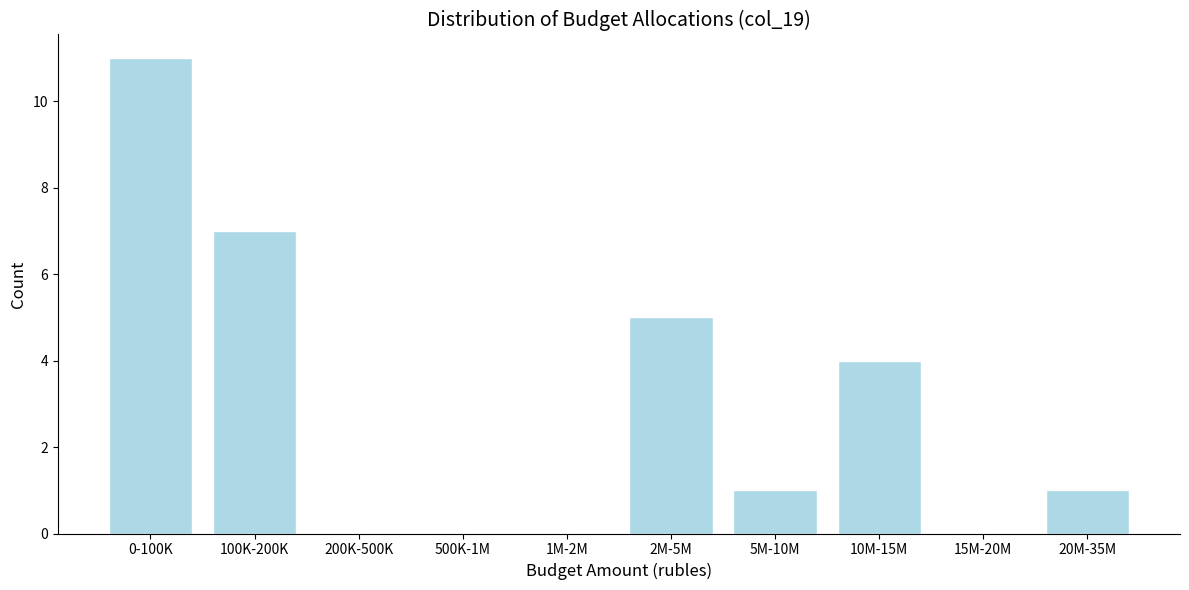

Reading left to right, list all the values displayed in this chart.

0-100K=11	100K-200K=7	200K-500K=0	500K-1M=0	1M-2M=0	2M-5M=5	5M-10M=1	10M-15M=4	15M-20M=0	20M-35M=1